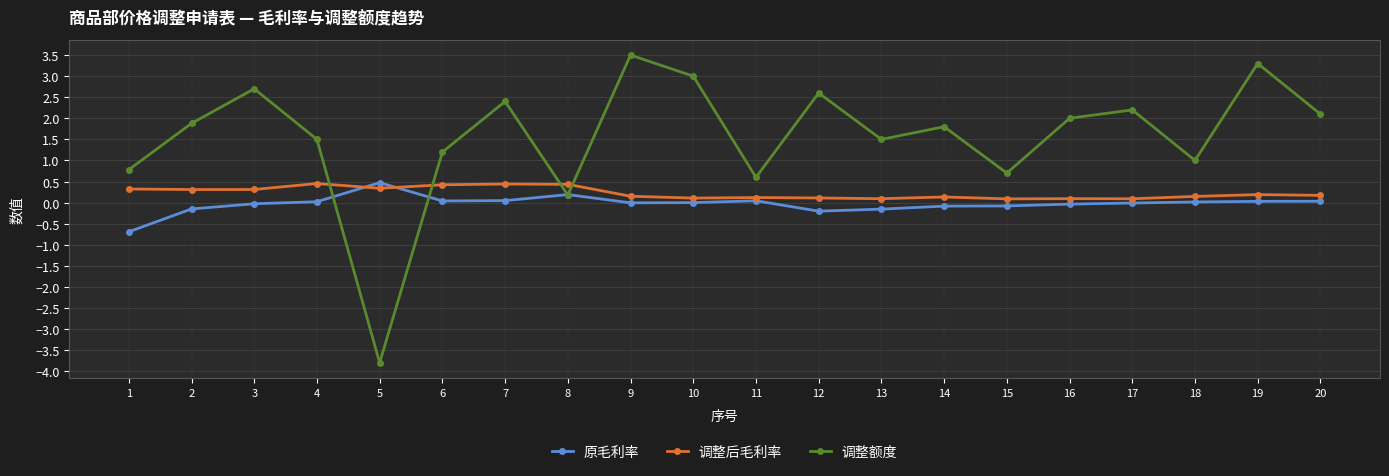

How many positive values does the 调整额度 series have?

19